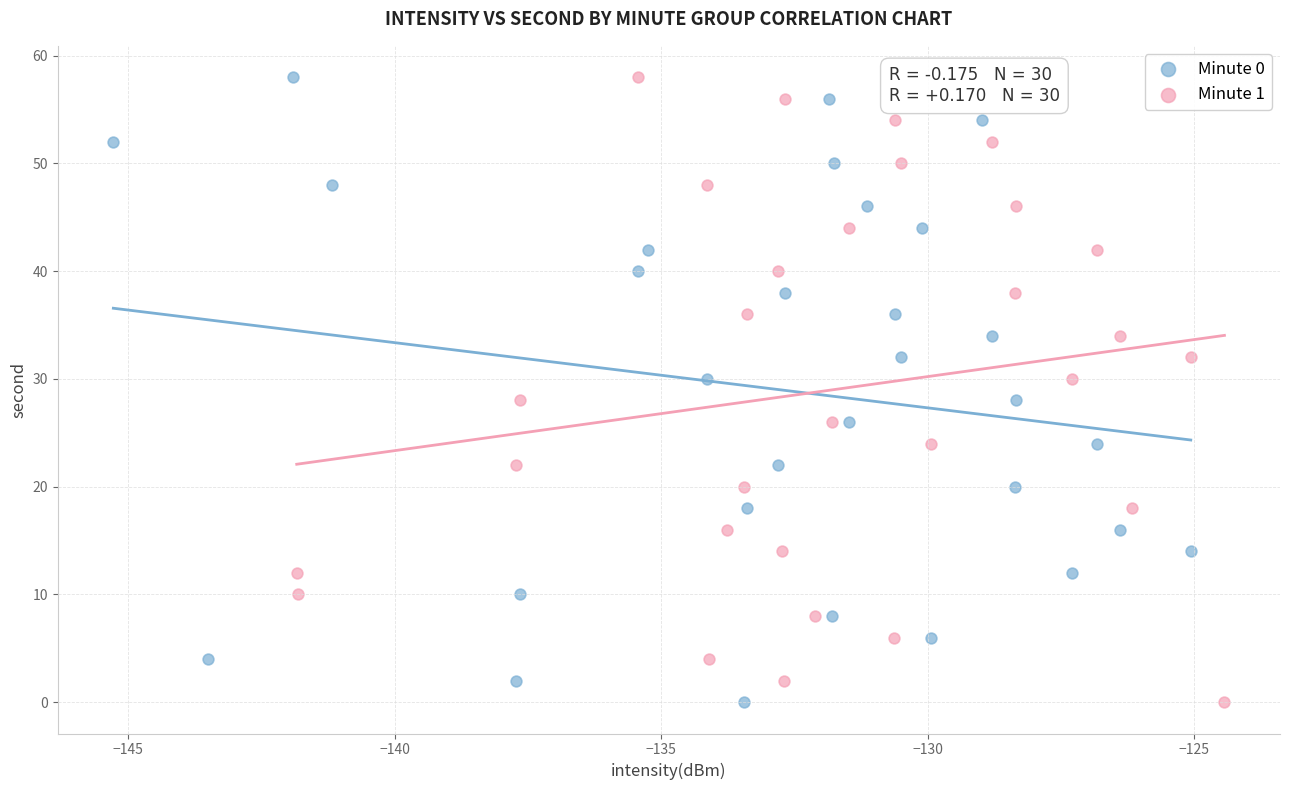

What are all the series names shown in the legend?

Minute 0, Minute 1